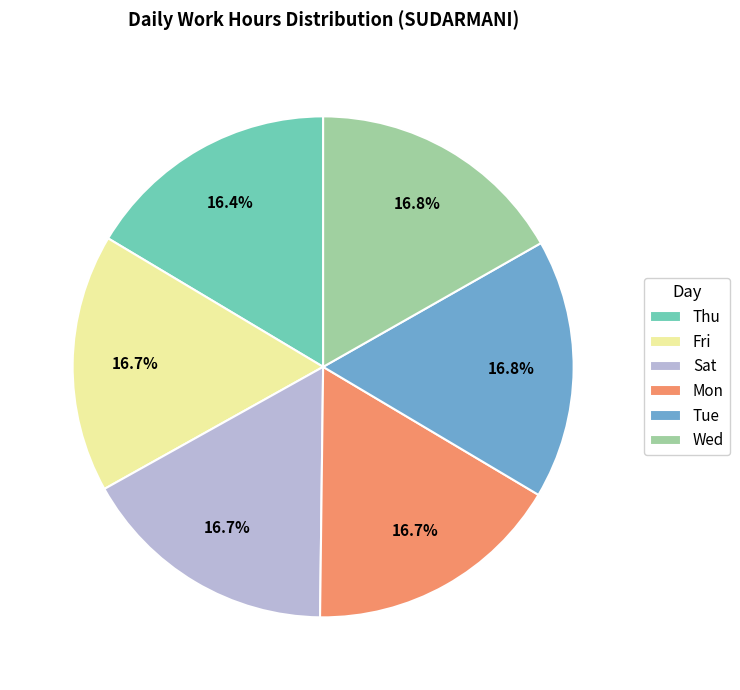

To the nearest percent, what percentage of the pie is Fri?

17%